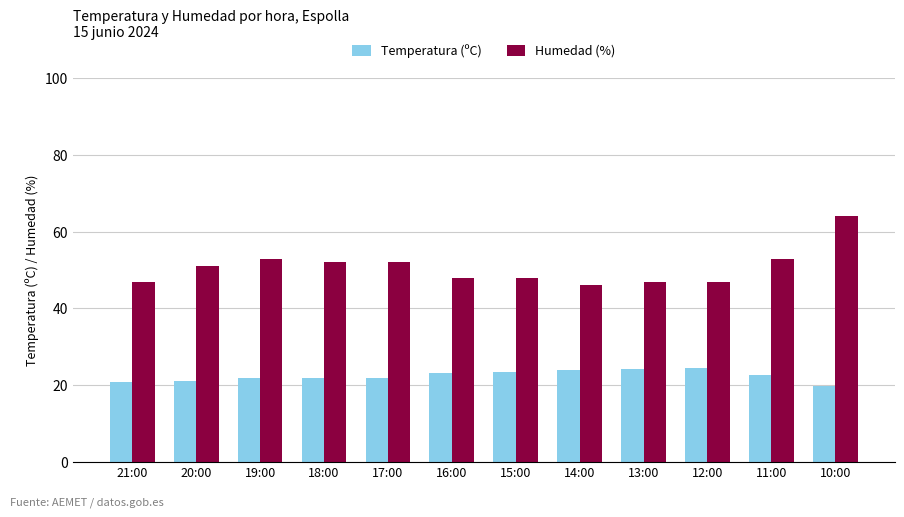

What is the difference between the second highest and minimum values in the Humedad (%) series?

7.0